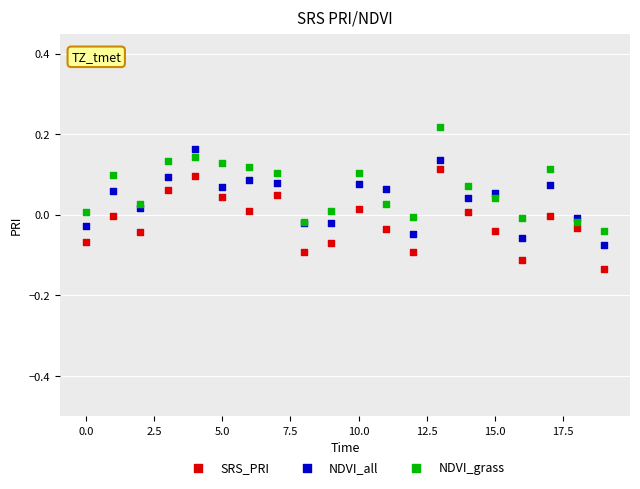

Which series reaches the maximum Y coordinate?

NDVI_grass